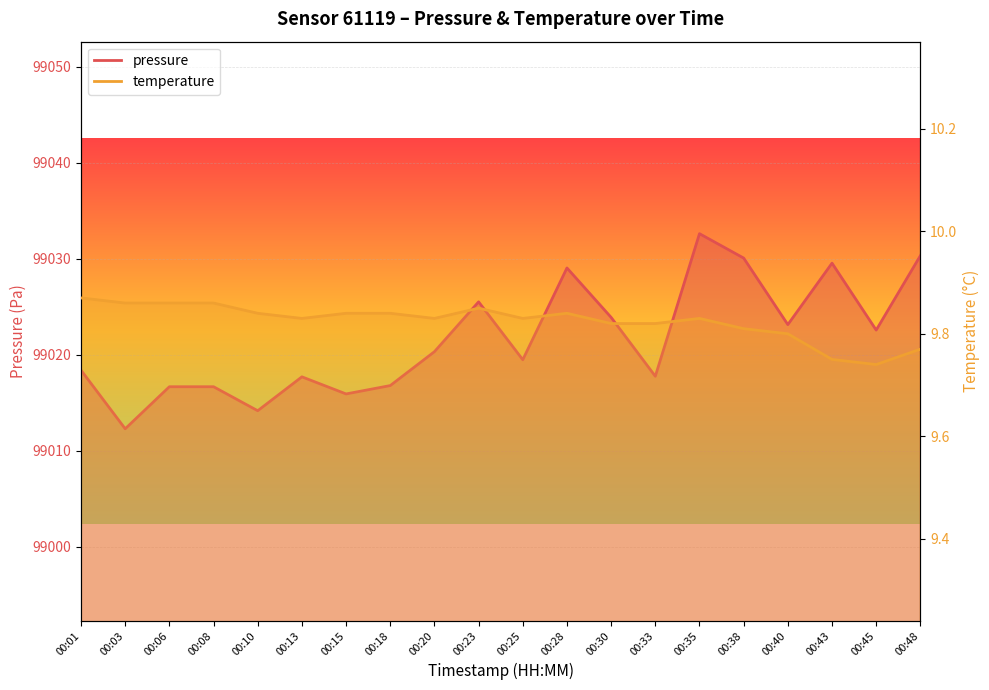

True or false: temperature and pressure cross at least once.

False